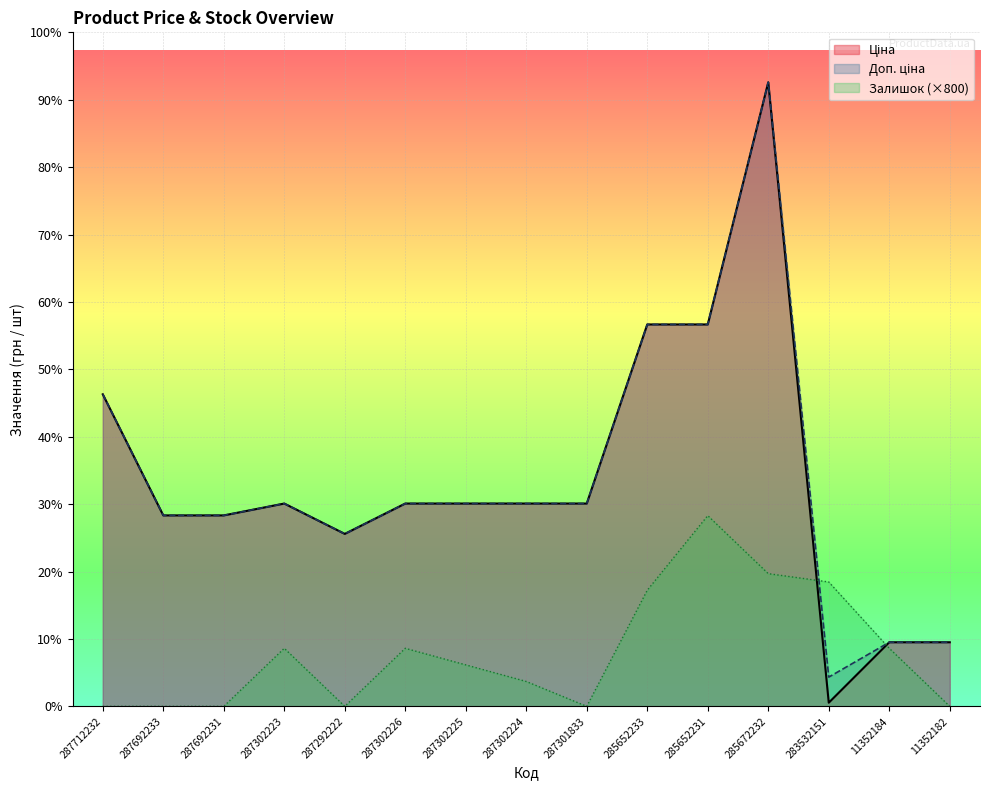

Rank the series by their maximum value, from lowest to highest.

Залишок, Ціна, Доп. ціна